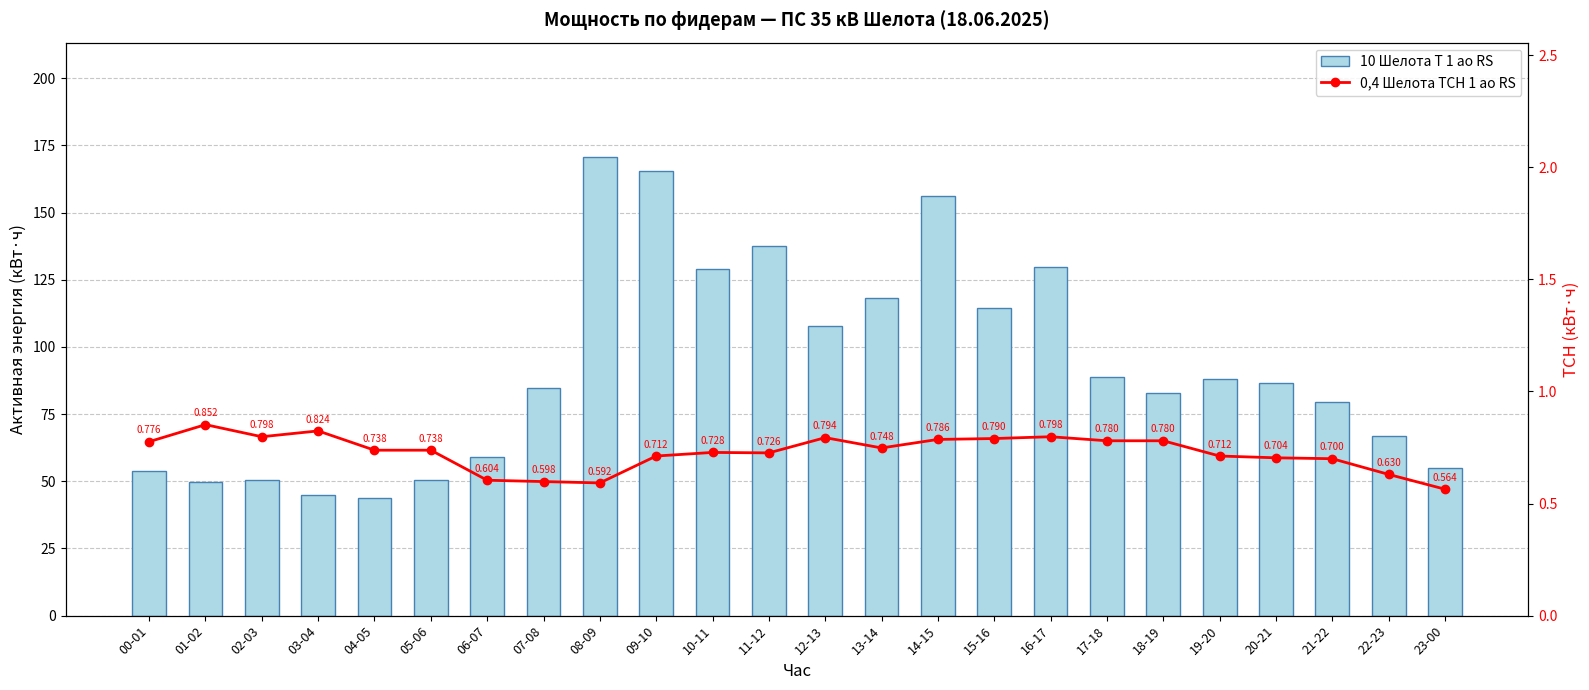

The 0,4 Шелота ТСН 1 ао RS series shows 0.6 at 22-23. True or false?

True